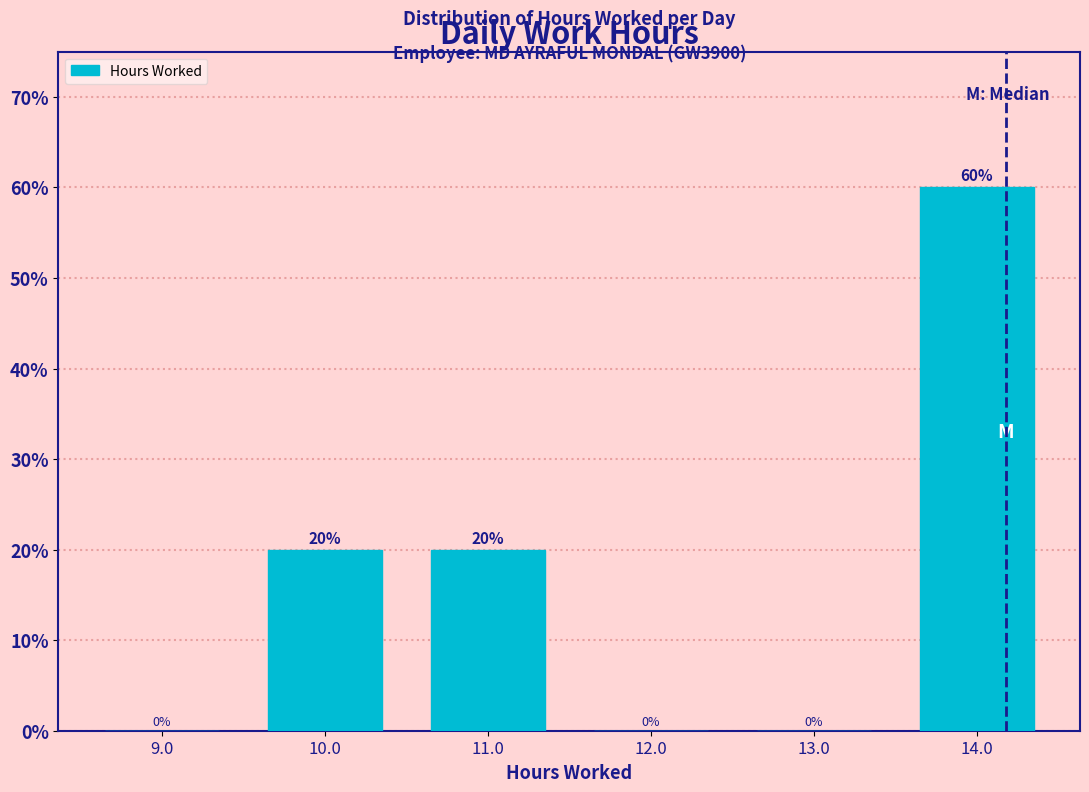

Reading left to right, list every bar in this chart as the range it spans on the x-axis followed by its height.

8.5 to 9.5: 0
9.5 to 10.5: 20
10.5 to 11.5: 20
11.5 to 12.5: 0
12.5 to 13.5: 0
13.5 to 14.5: 60